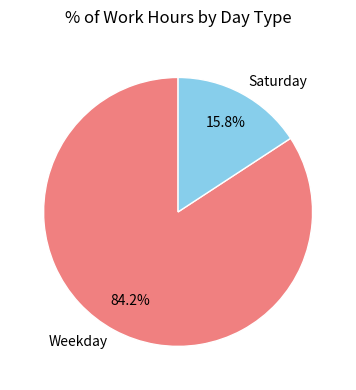

Does any single category account for the majority?

Yes